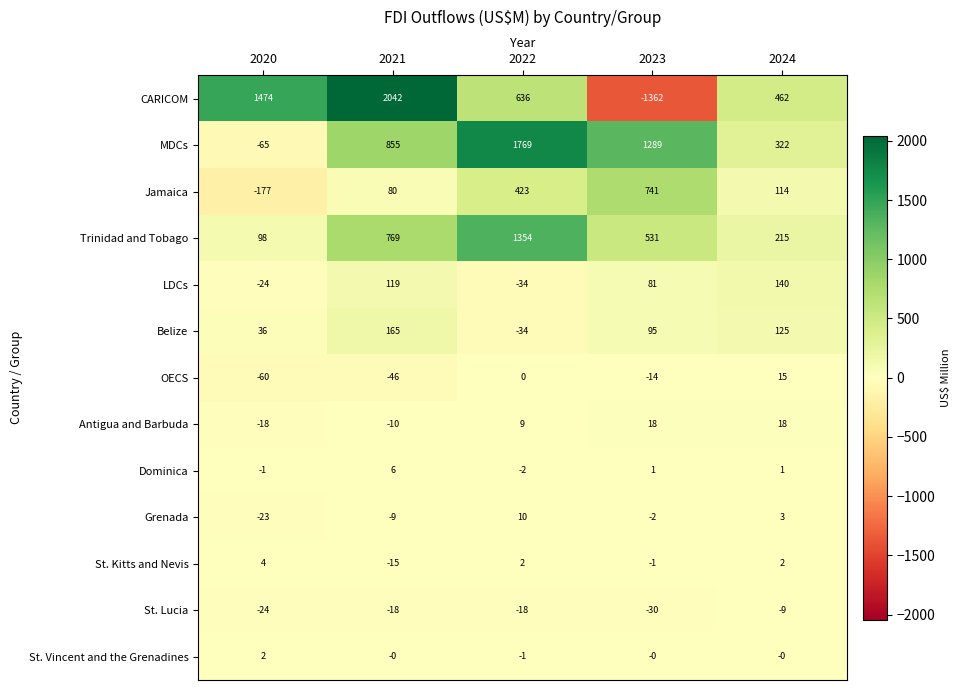

Which series has the largest range (max minus min)?

CARICOM